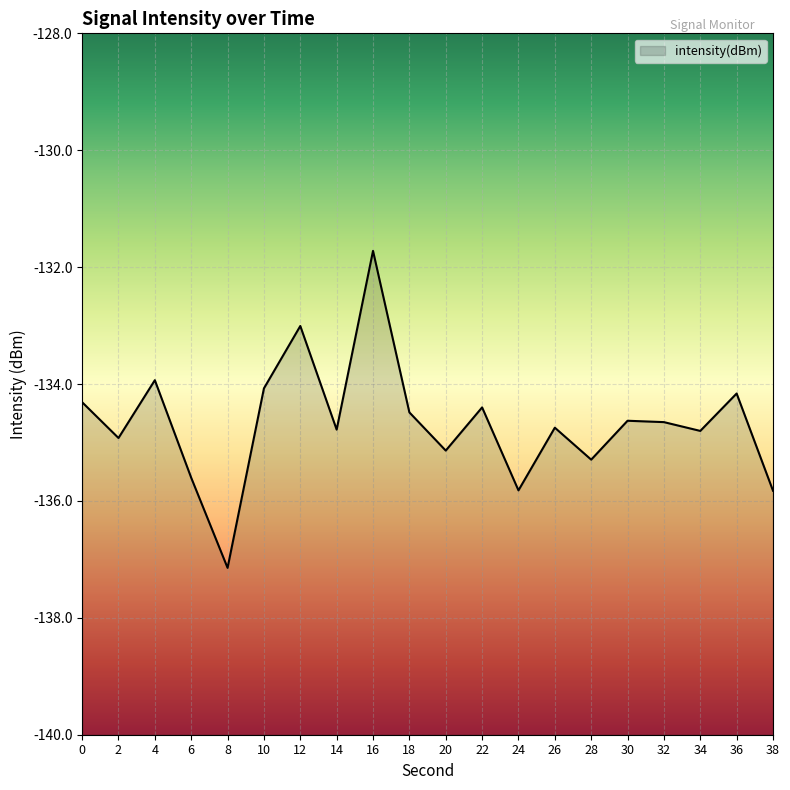

Does the chart display data point markers on the line(s)?

No